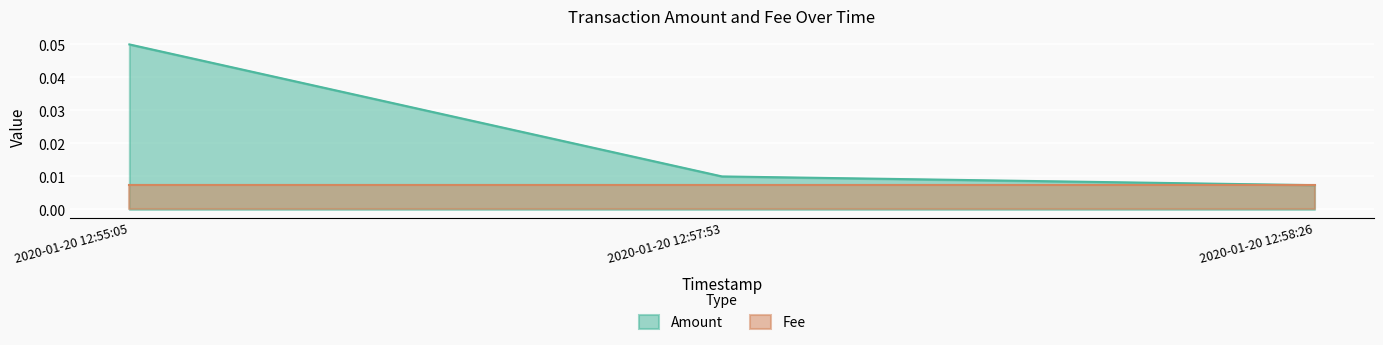

Which has a higher value, 2020-01-20 12:57:53 or 2020-01-20 12:58:26?

2020-01-20 12:57:53